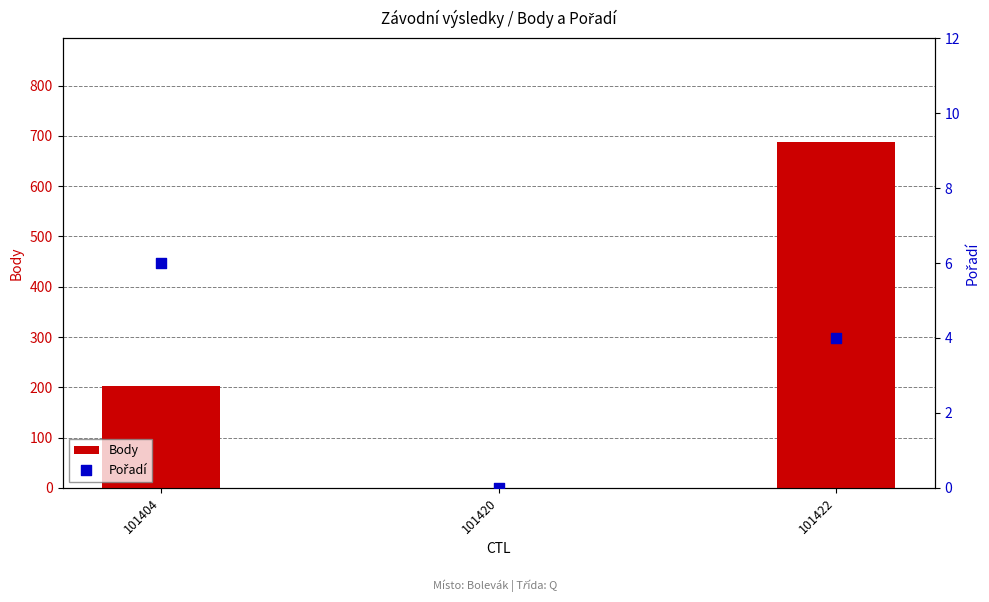

At how many categories does at least one series exceed 401?

1